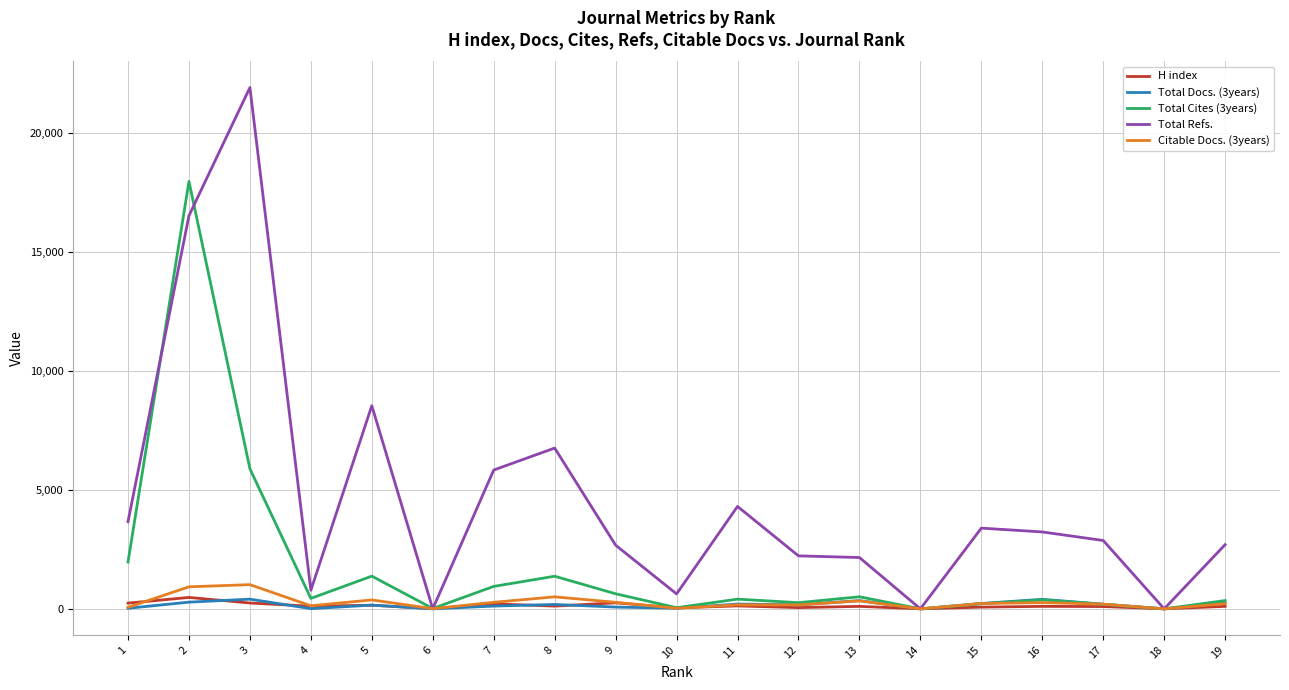

True or false: Citable Docs. (3years) has a value of 167 at 11.

True